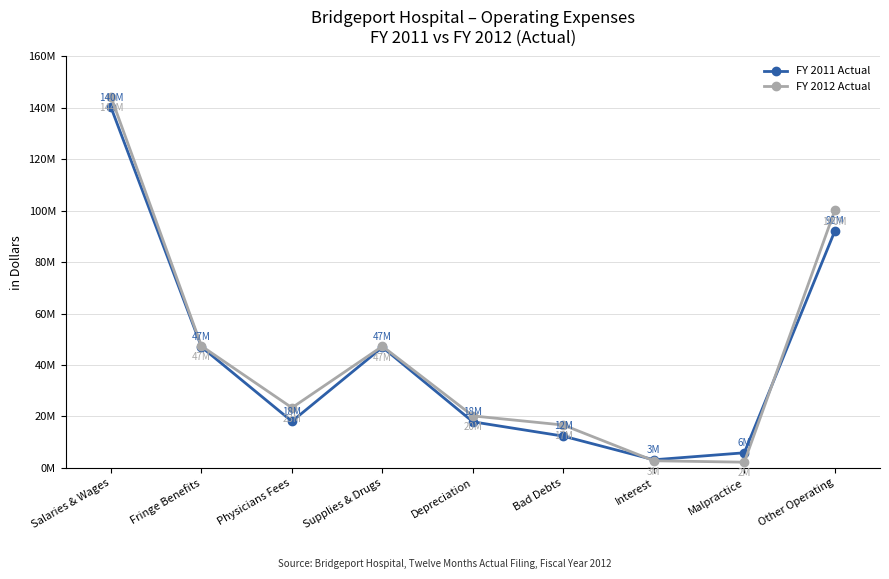

Which has a higher value, Interest or Malpractice?

Malpractice